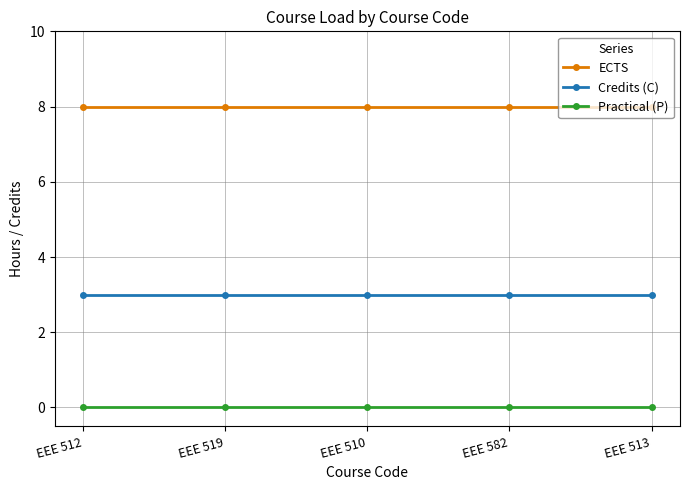

Rank the series by their maximum value, from highest to lowest.

ECTS, Credits (C), Practical (P)